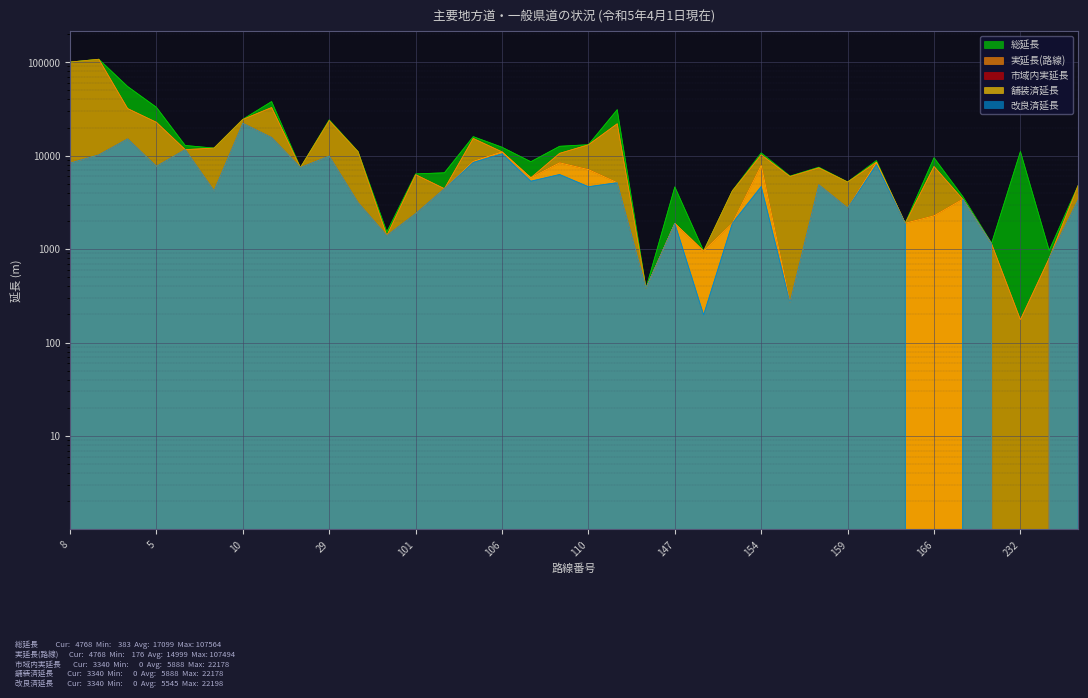

What is the total value across all series at 38?

7103